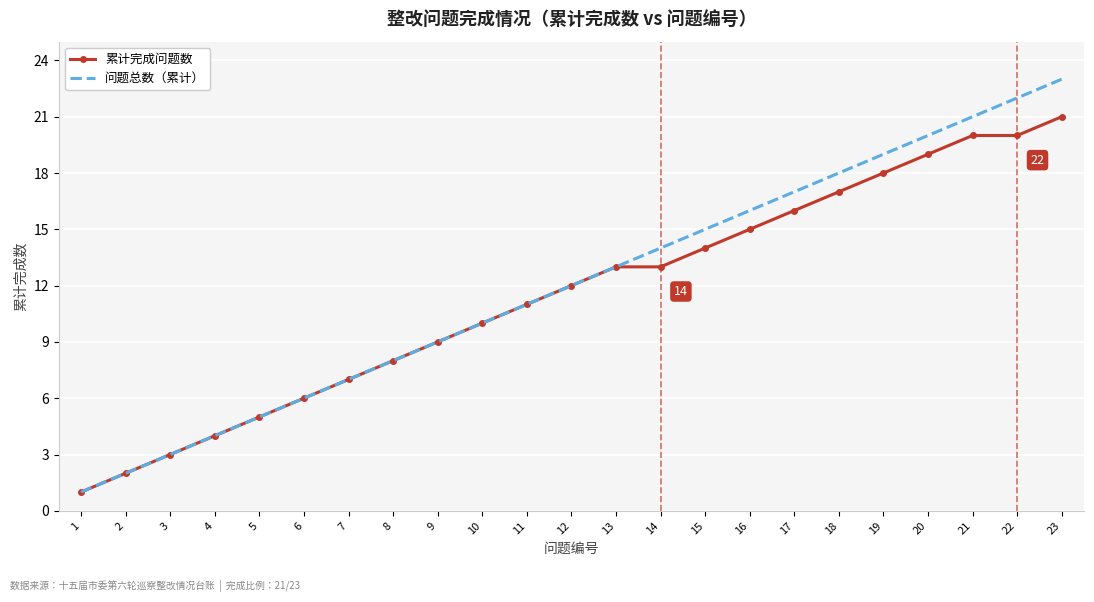

The value of 累计完成问题数 at 18 is 17. True or false?

True